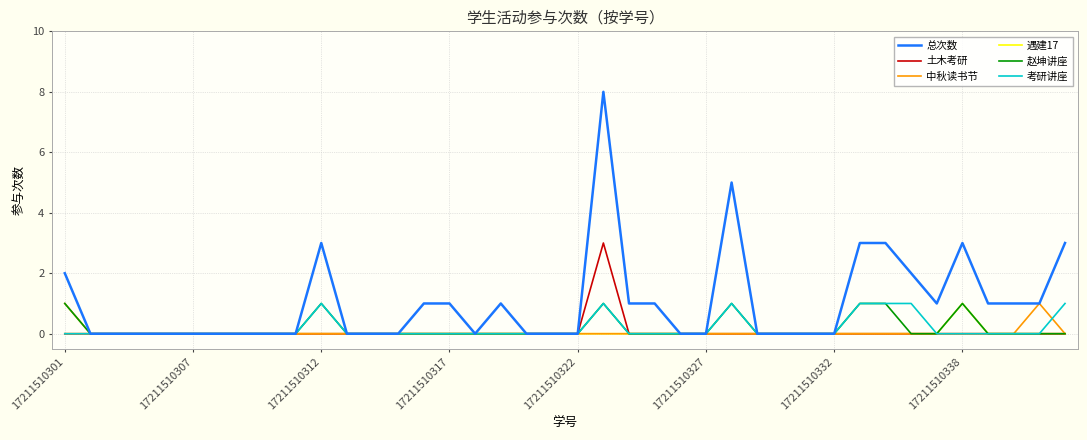

What is the greatest value displayed?

8